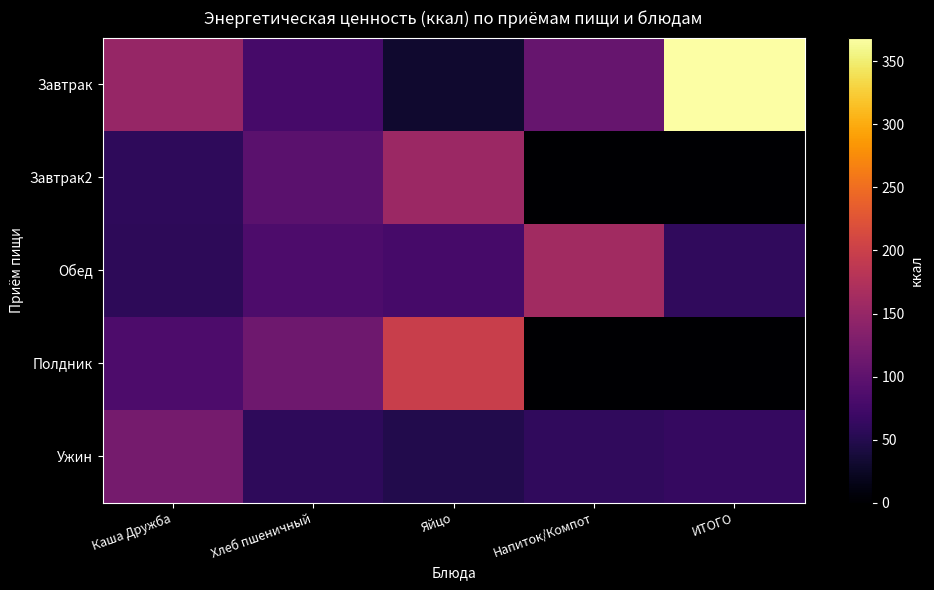

List the series in order of their peak value, lowest first.

Ужин, Завтрак2, Обед, Полдник, Завтрак